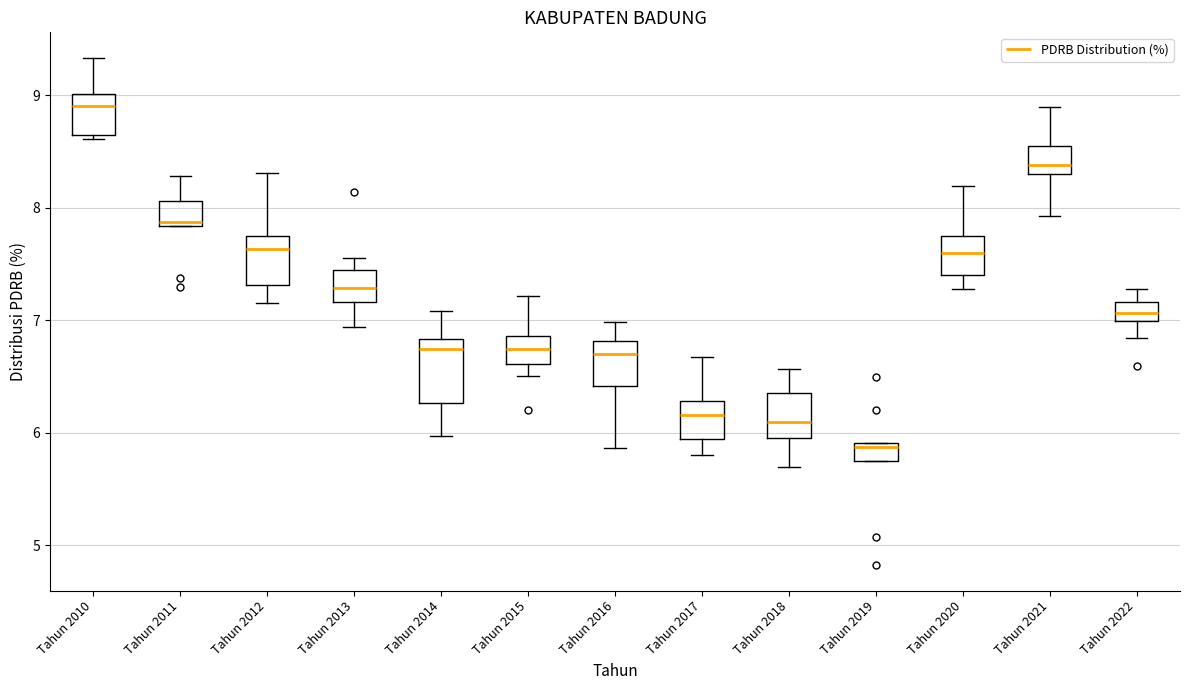

Where does the median line of the box for Tahun 2017 sit on the y-axis? The values are not printed on the chart, so give them approximately, as read against the axis.

6.2